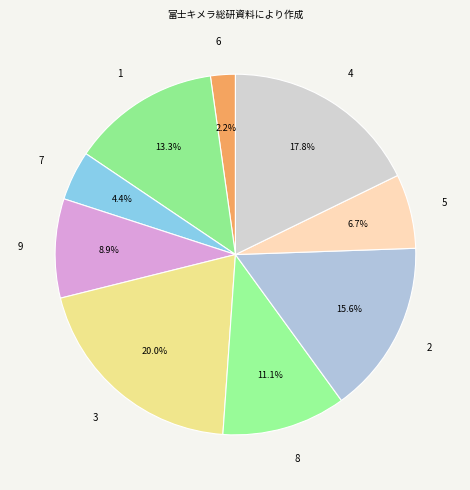

Combined, do 7 and 5 account for over 50%?

No